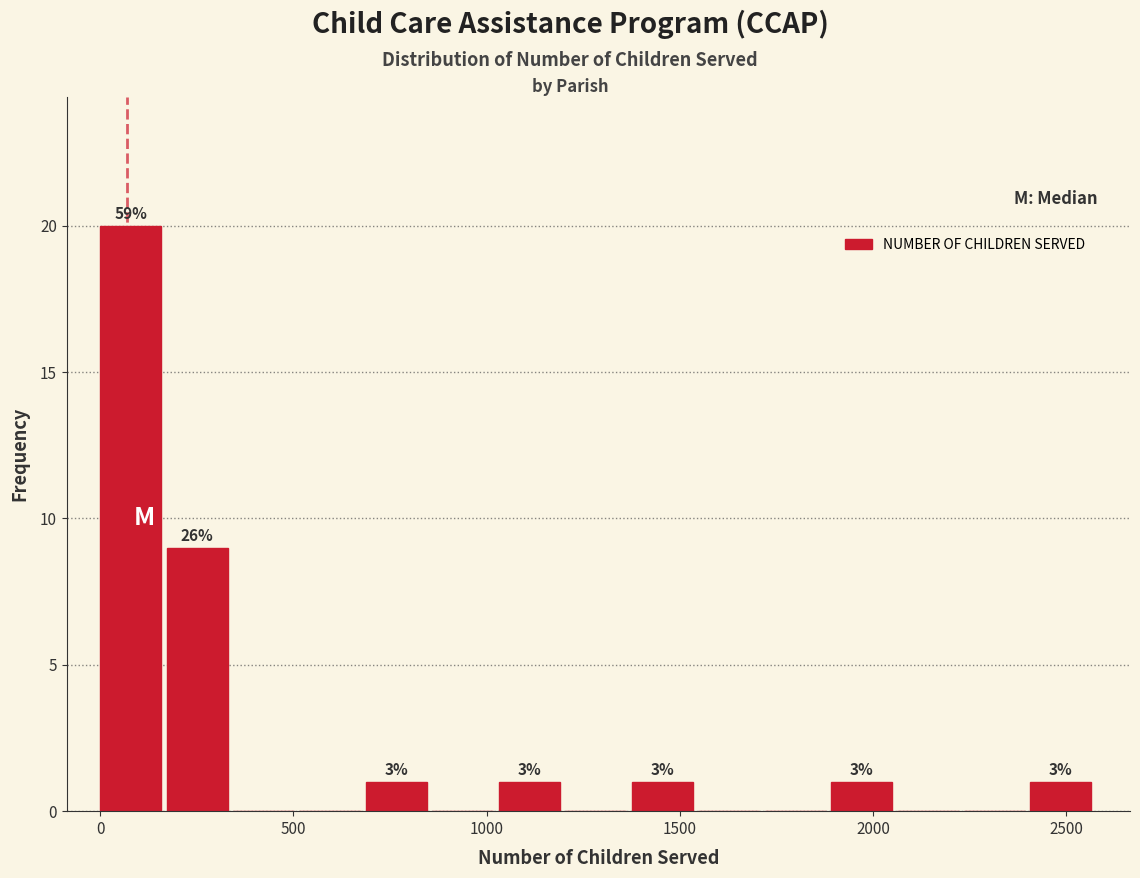

Around what value on the x-axis is the tallest bar? Give the approximate position of its centre, as read against the axis.

100